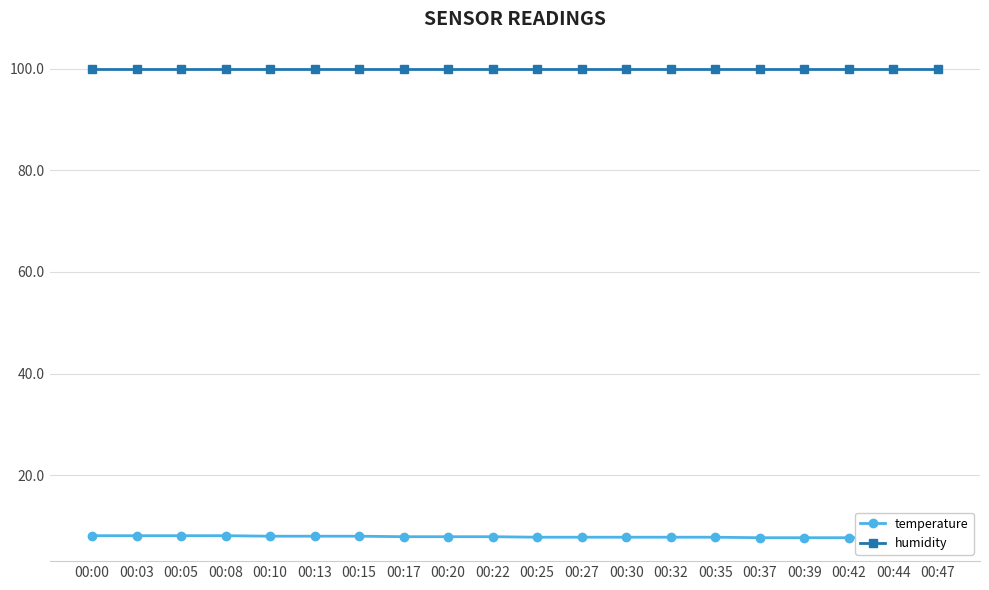

At 00:00, list the series in order from largest to smallest.

humidity, temperature